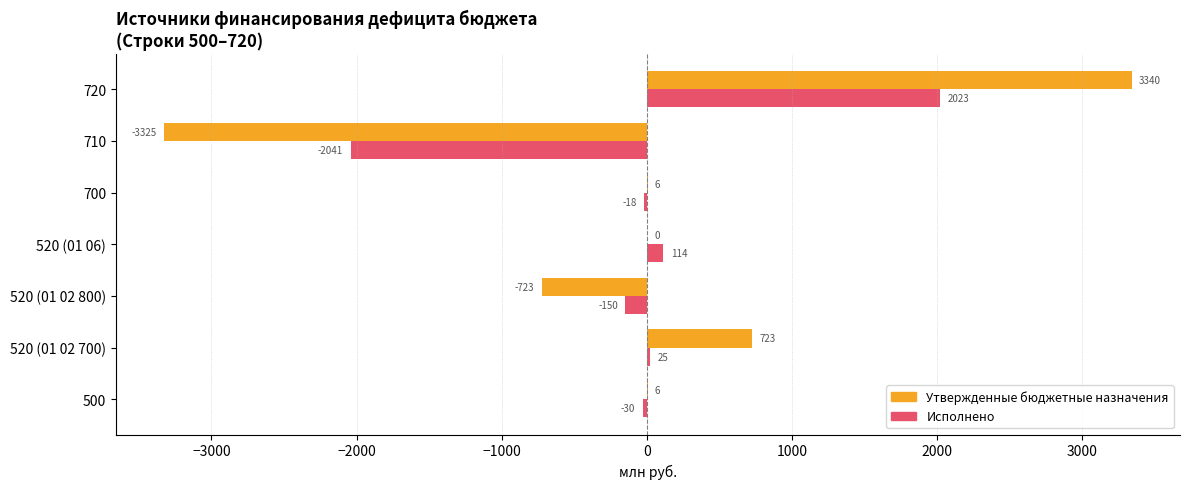

What is the average value of the Исполнено series?

-11.2